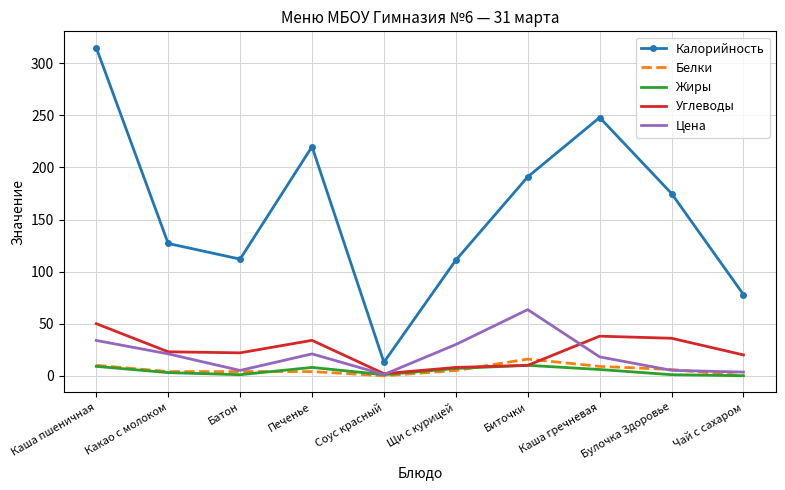

The value of Калорийность at Биточки is 279.0. True or false?

False